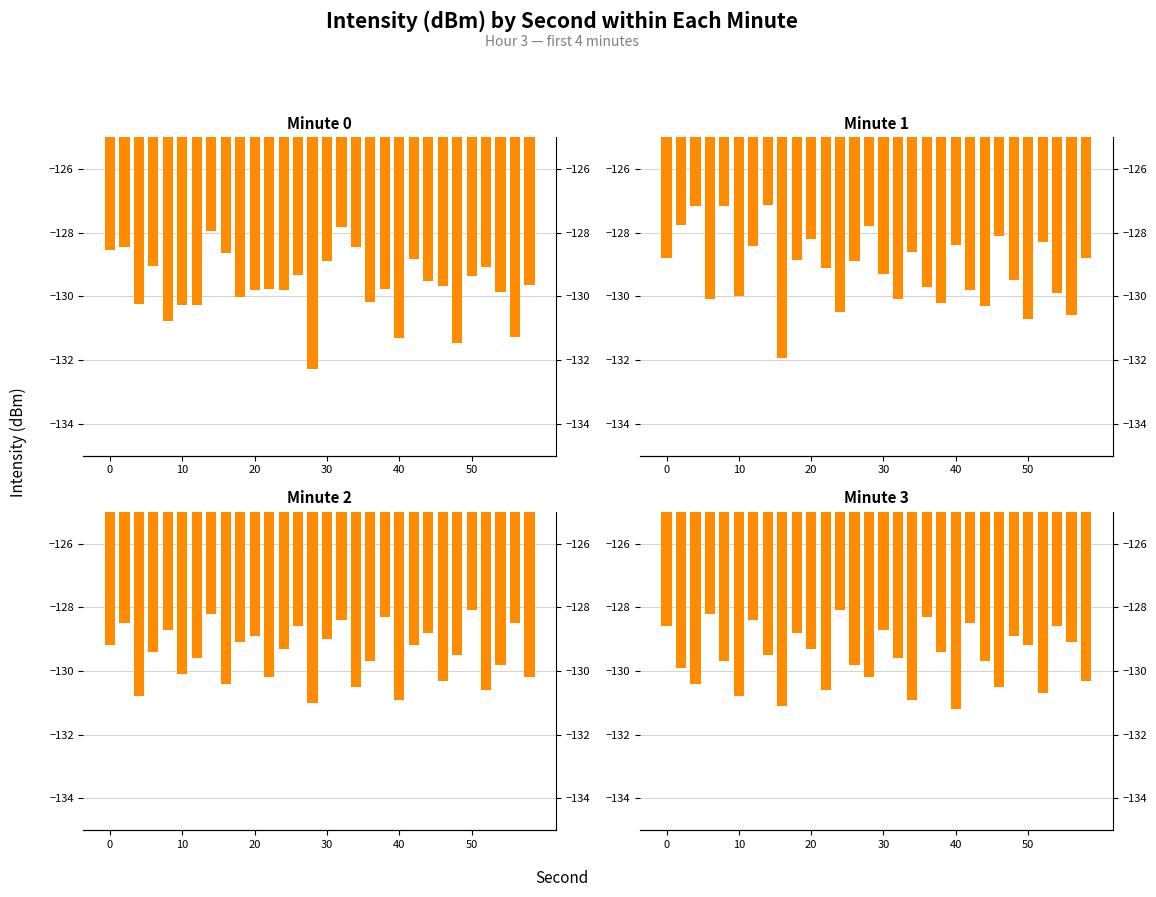

At which category does the chart reach its peak across all series?

7